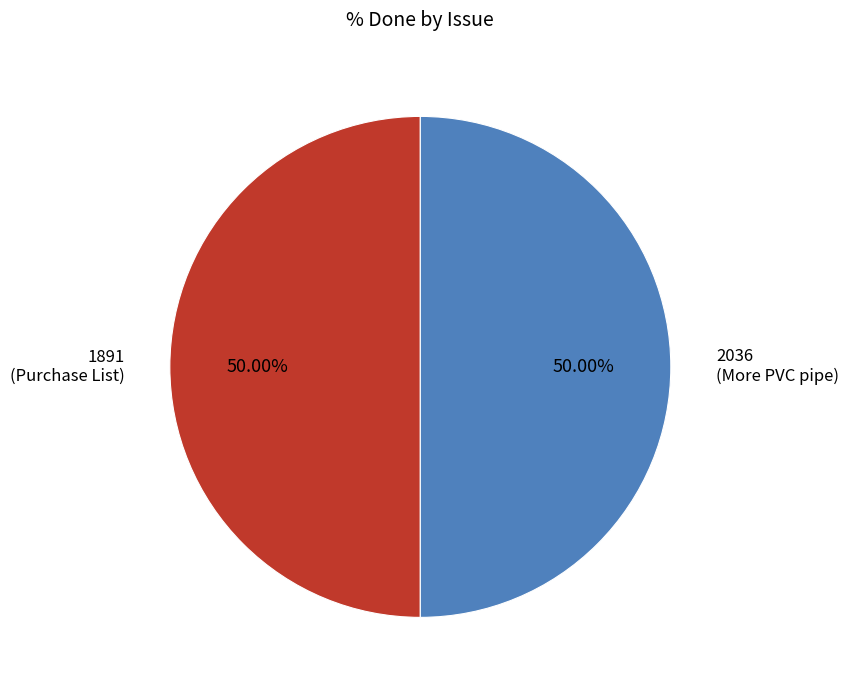

Do 2036 (More PVC pipe) and 1891 (Purchase List) together represent more than half of the pie?

Yes